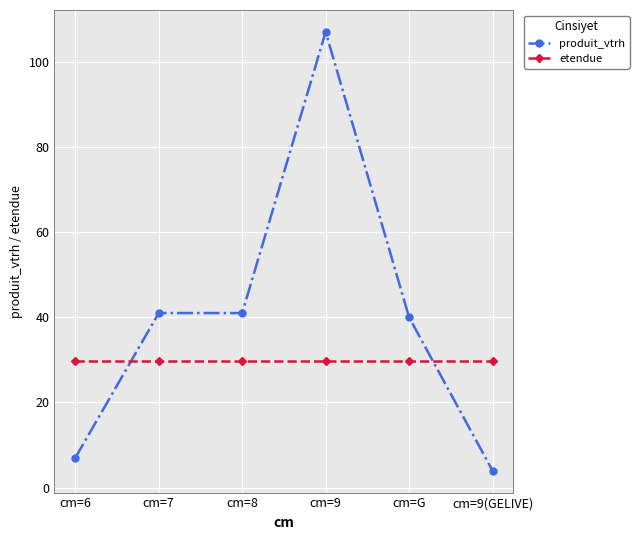

What is the difference between the maximum and minimum values in the produit_vtrh series?

103.0